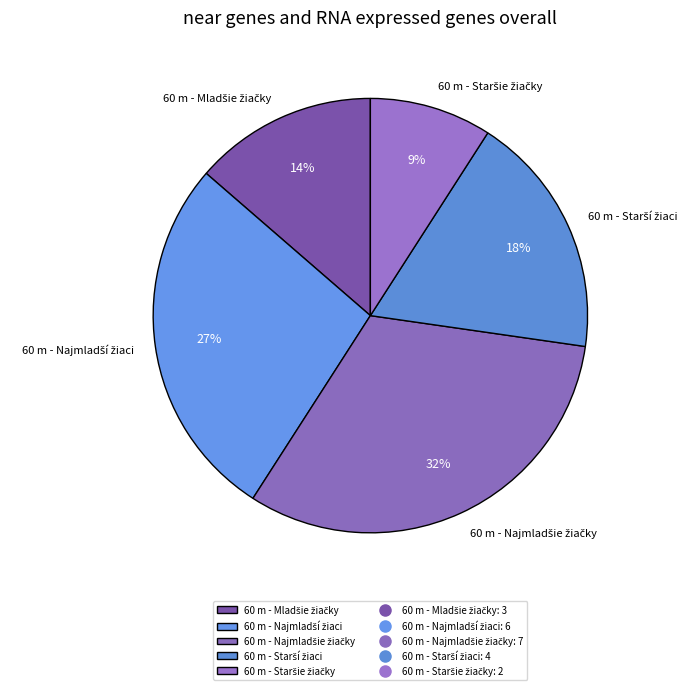

To the nearest percent, what is the average slice percentage?

20%